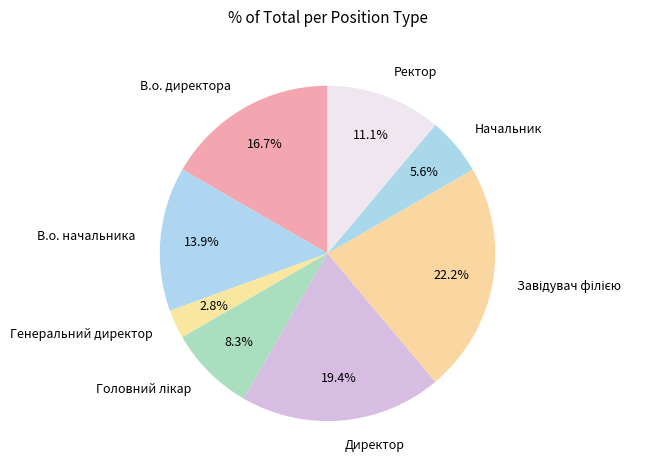

To the nearest percent, what is the average slice percentage?

12%